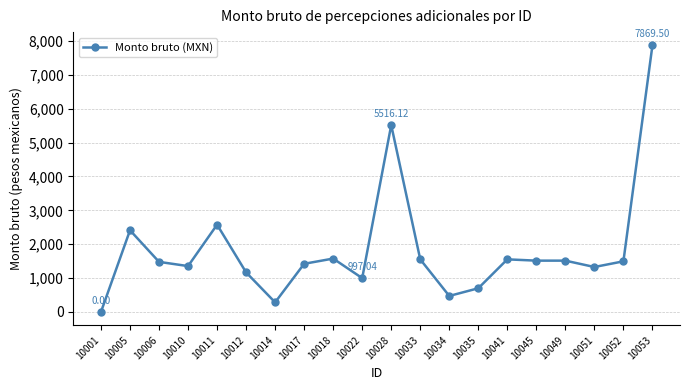

At which category does the data reach its first local peak?

10005